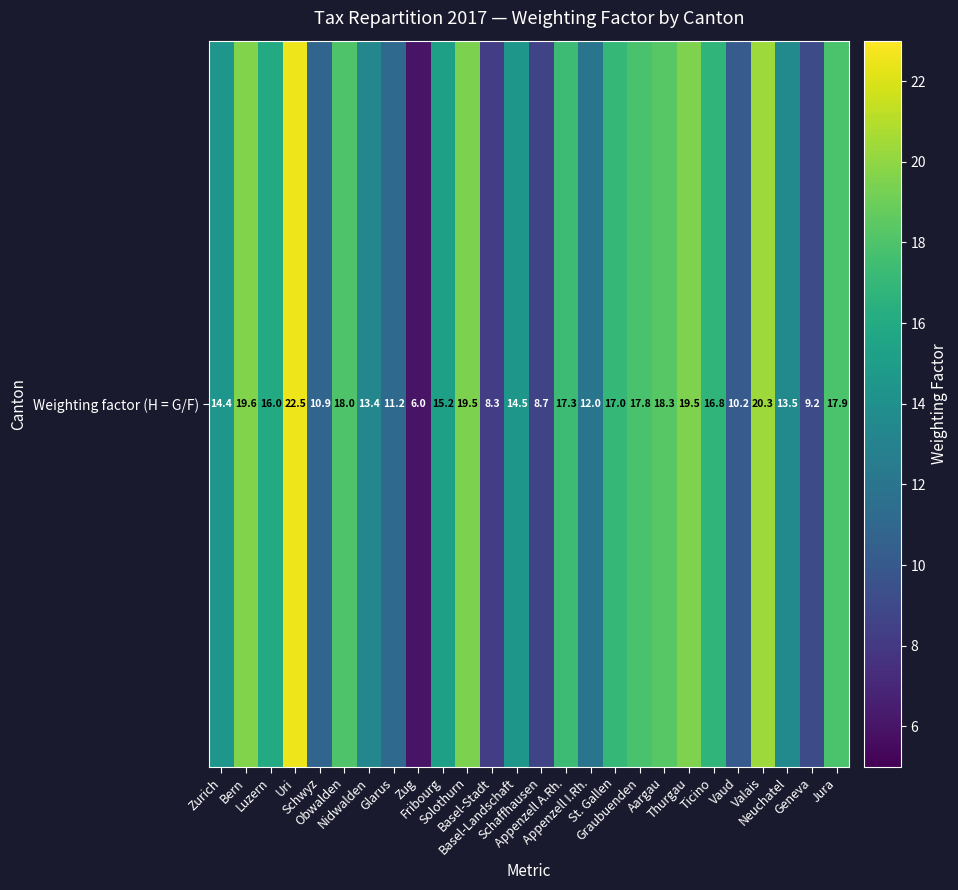

Which label corresponds to the largest value in the chart?

Uri